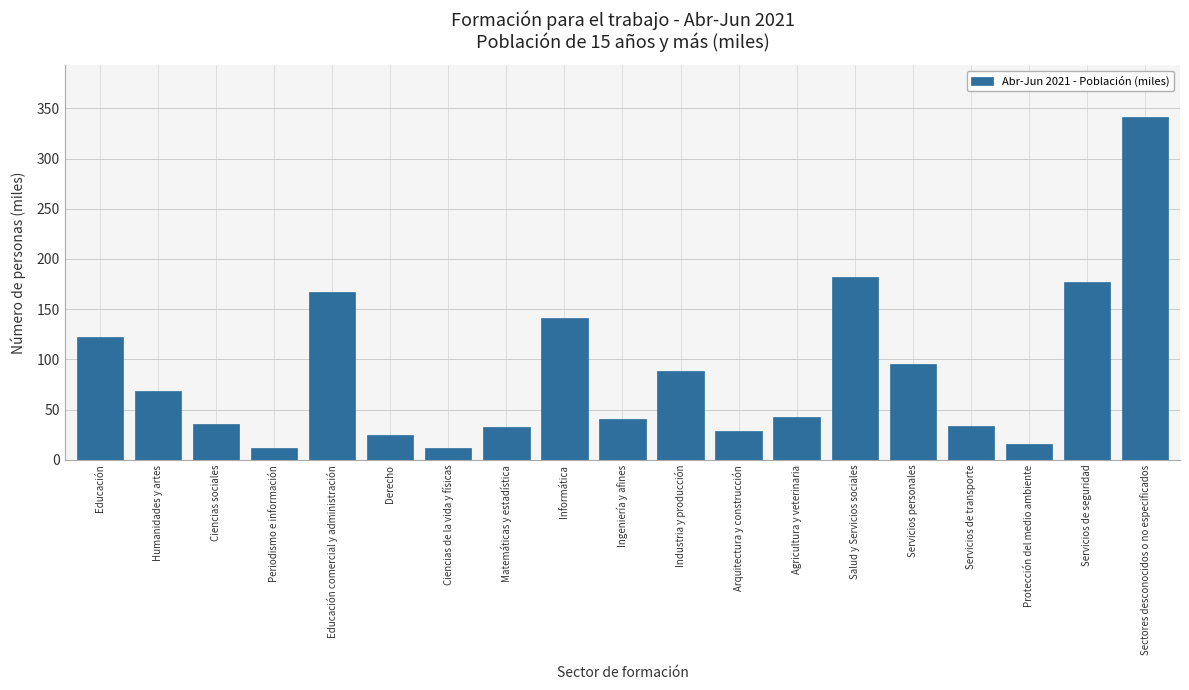

What is the sum of all values?

1662.5